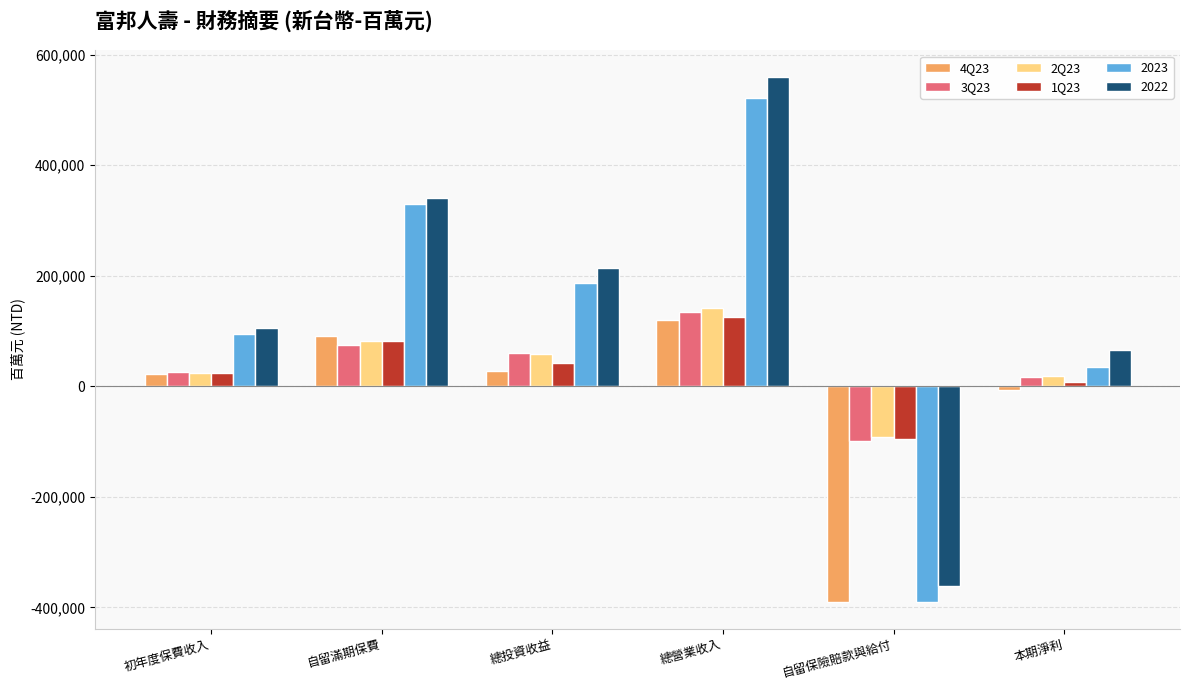

The 1Q23 series shows -95442.2 at 自留保險賠款與給付. True or false?

True